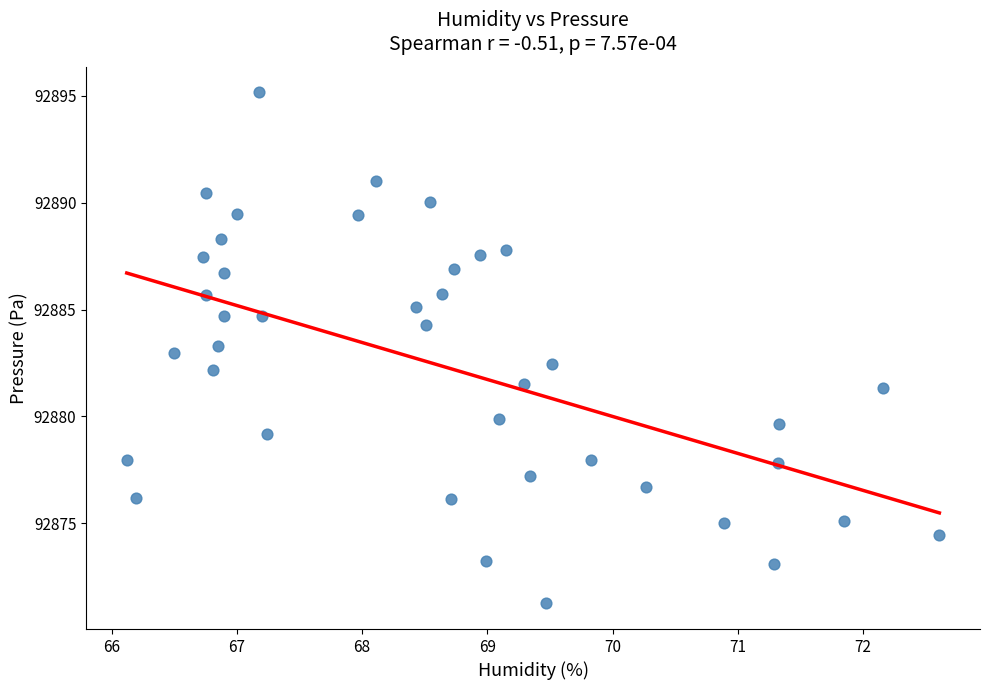

What is the range of Y values (max minus min)?

23.9